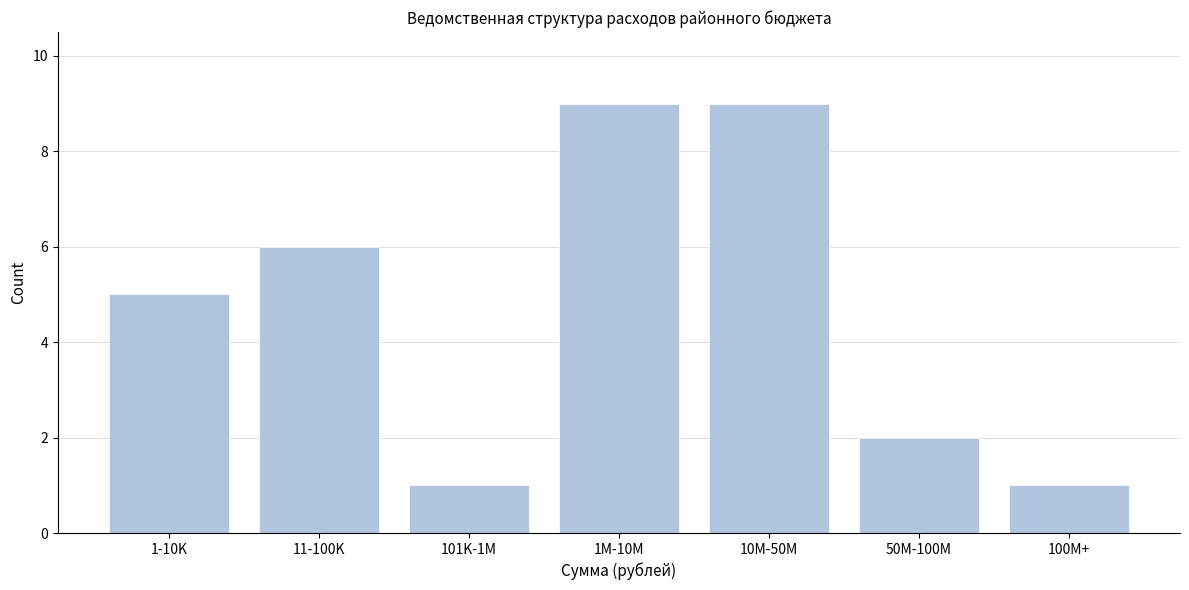

Reading left to right, what are all the values shown in this chart?

1-10K=5	11-100K=6	101K-1M=1	1M-10M=9	10M-50M=9	50M-100M=2	100M+=1